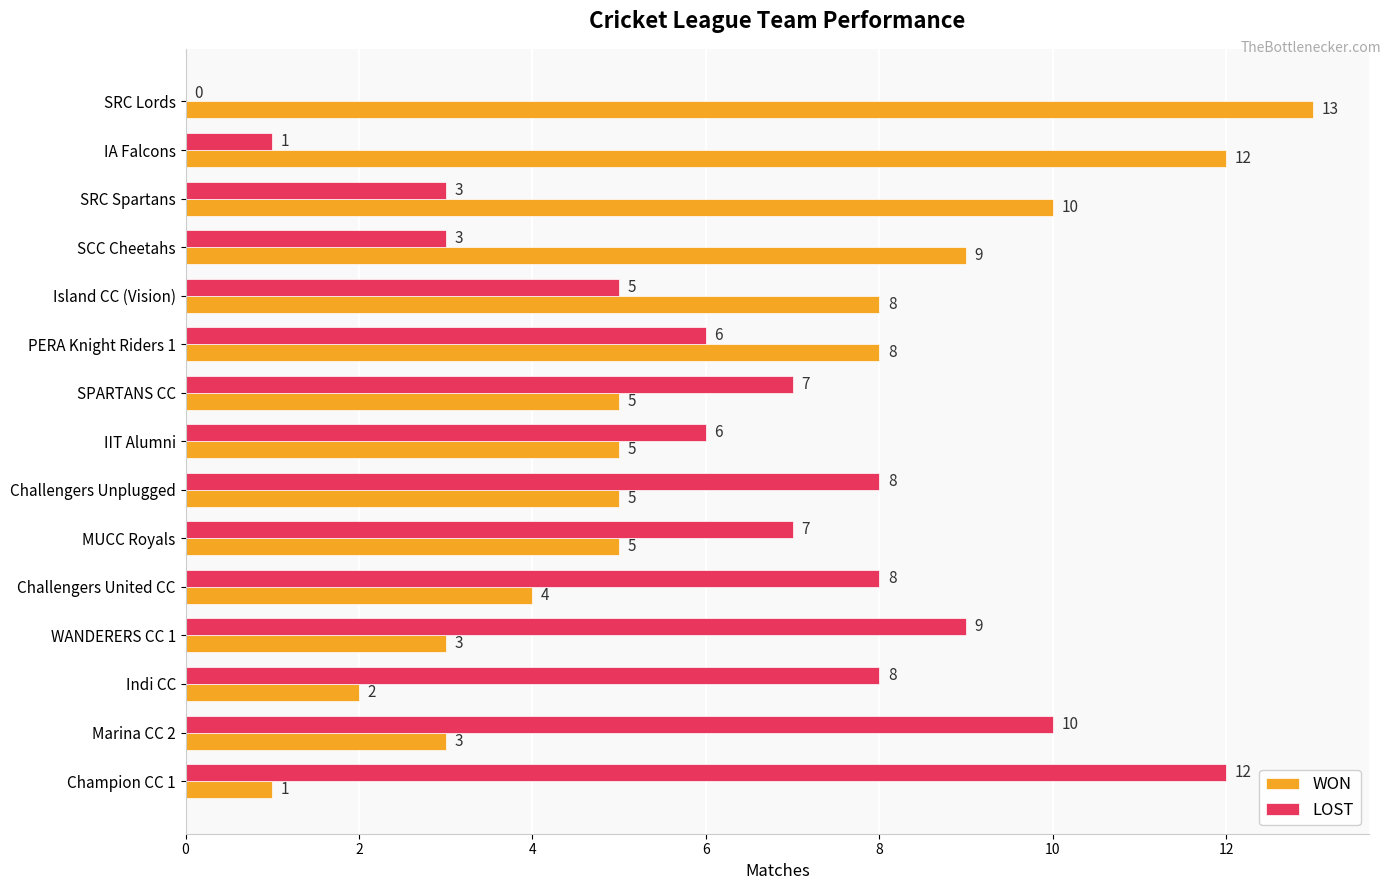

True or false: WON has a value of 4 at Island CC (Vision).

False